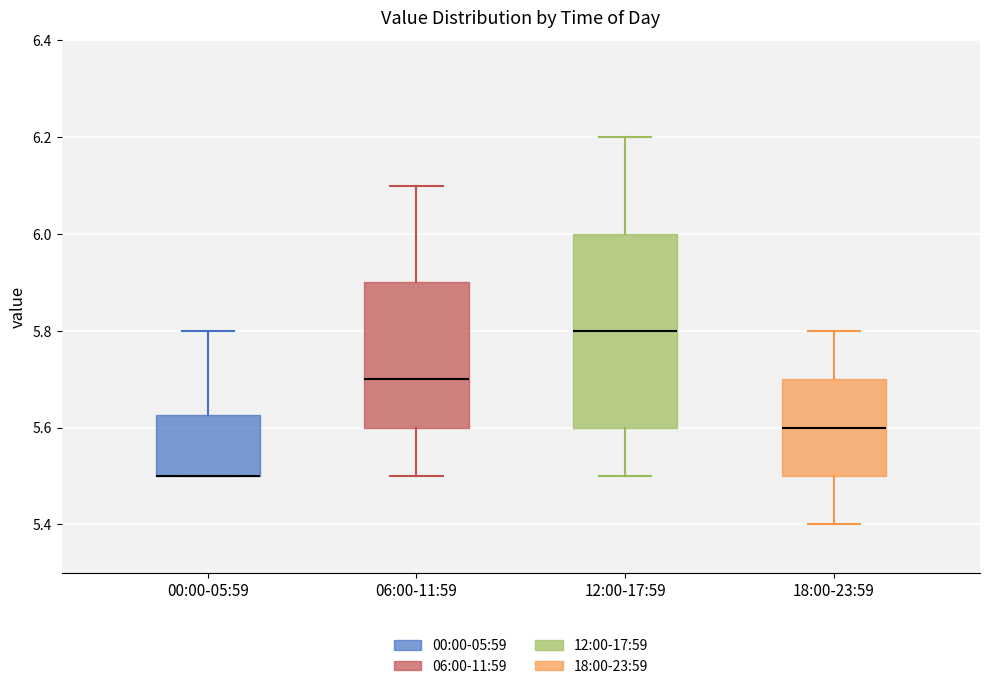

Reading left to right, read every box against the y-axis: the position of its median line, the range the box covers, and the ends of its whiskers. The values are not printed on the chart, so give them approximately, as read against the axis.

00:00-05:59: median 5.50 (drawn on the box's lower edge), box 5.50 to 5.62, whiskers 5.50 to 5.80
06:00-11:59: median 5.70, box 5.60 to 5.90, whiskers 5.50 to 6.10
12:00-17:59: median 5.80, box 5.60 to 6.00, whiskers 5.50 to 6.20
18:00-23:59: median 5.60, box 5.50 to 5.70, whiskers 5.40 to 5.80